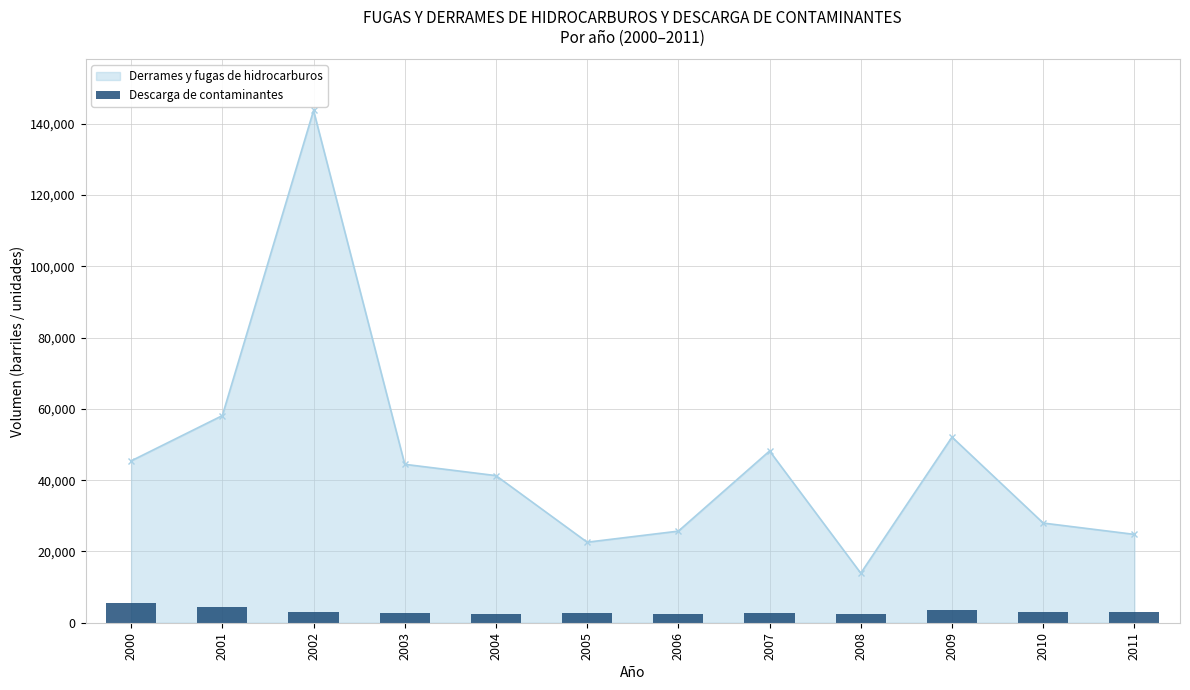

What is the smallest value displayed?

2309